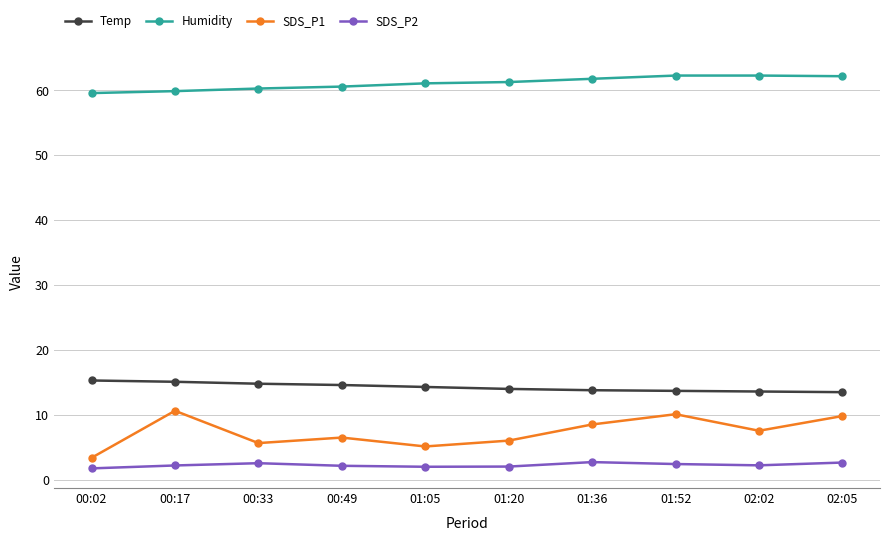

Is it true that Humidity equals 59.6 at 00:02?

True